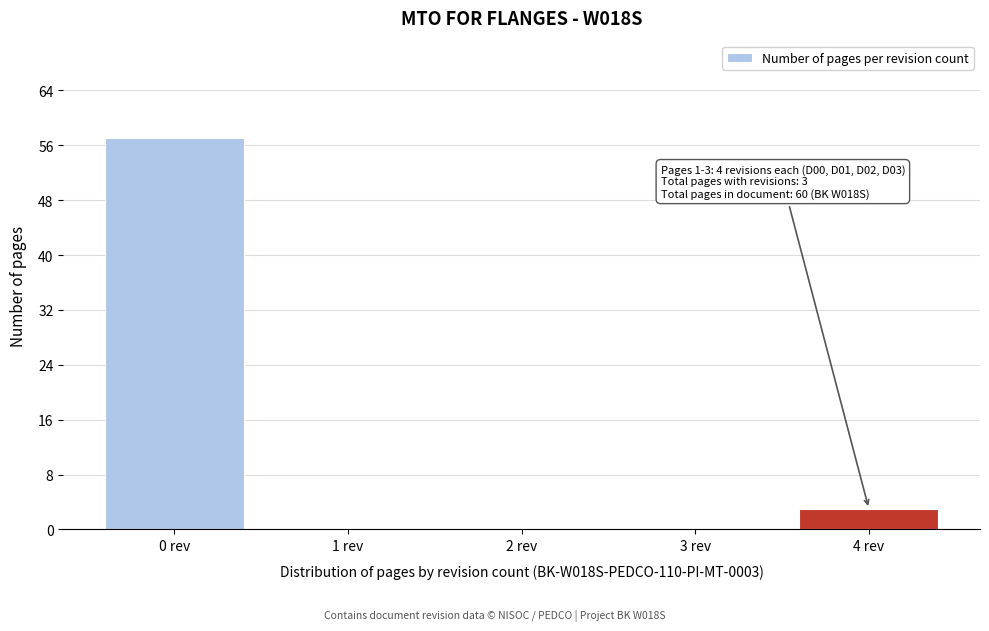

What is the sum of all values?

60